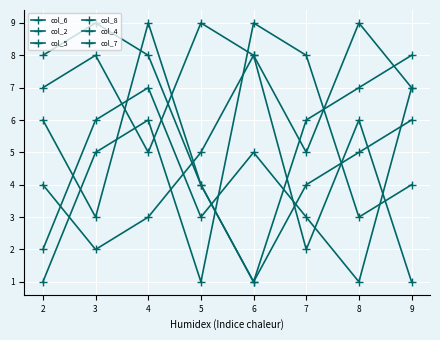

Is this an area chart (filled region under the line)?

No